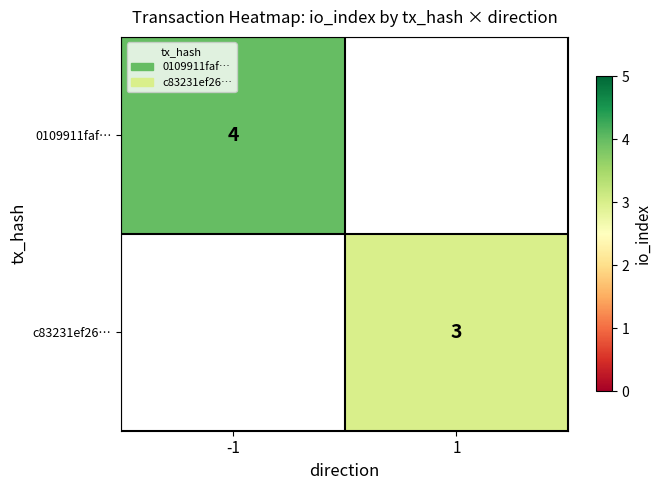

What is the smallest value displayed?

3.0